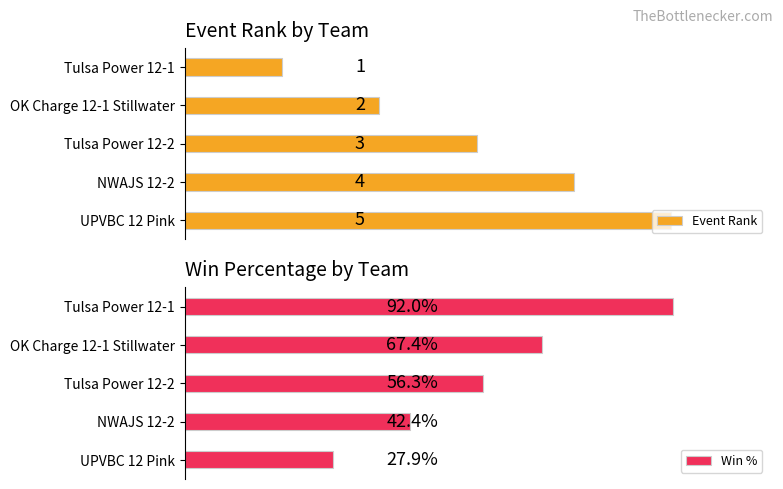

At which label is Event Rank closest to 3?

Tulsa Power 12-2